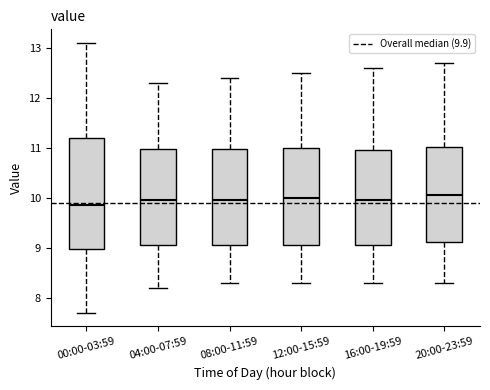

Reading left to right, read every box against the y-axis: the position of its median line, the range the box covers, and the ends of its whiskers. The values are not printed on the chart, so give them approximately, as read against the axis.

00:00-03:59: median 9.9, box 9.0 to 11.2, whiskers 7.7 to 13.1
04:00-07:59: median 10.0, box 9.1 to 11.0, whiskers 8.2 to 12.3
08:00-11:59: median 10.0, box 9.1 to 11.0, whiskers 8.3 to 12.4
12:00-15:59: median 10.0, box 9.1 to 11.0, whiskers 8.3 to 12.5
16:00-19:59: median 10.0, box 9.1 to 11.0, whiskers 8.3 to 12.6
20:00-23:59: median 10.1, box 9.1 to 11.0, whiskers 8.3 to 12.7